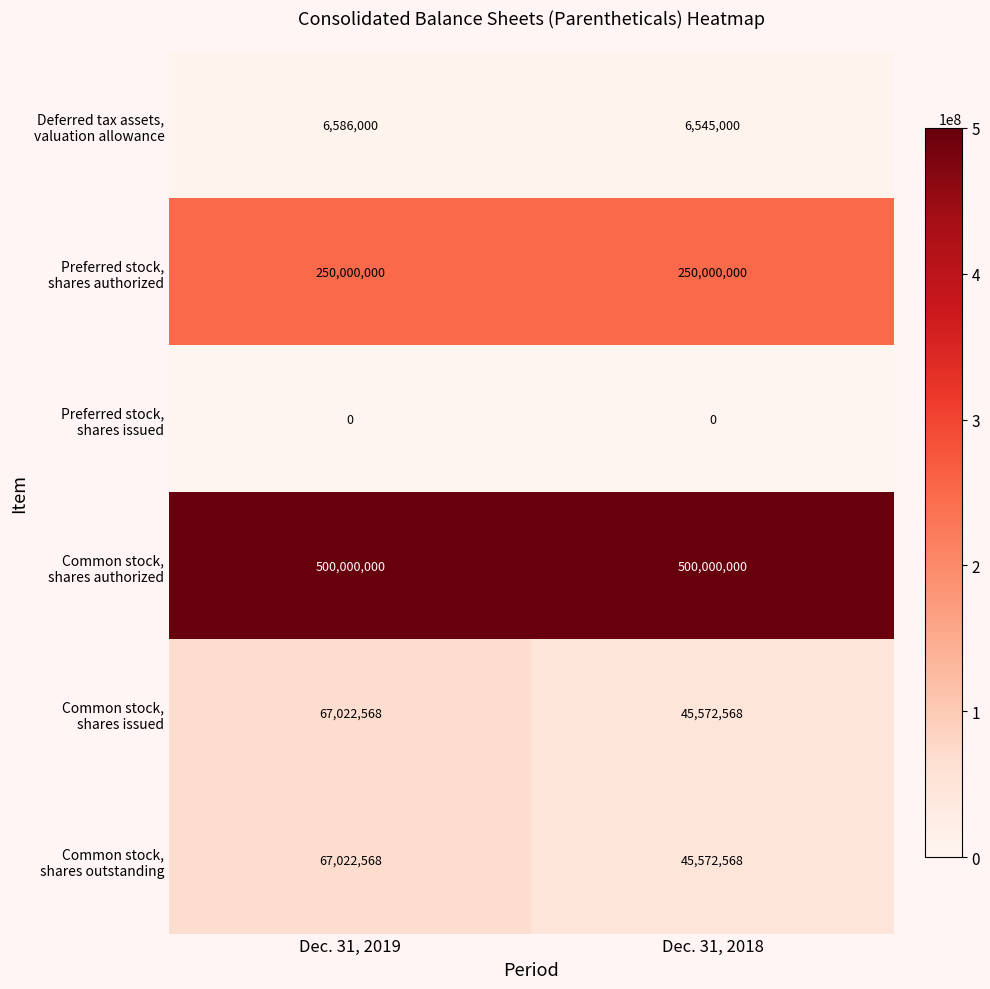

What is the difference between the highest and lowest values at Dec. 31, 2019?

500000000